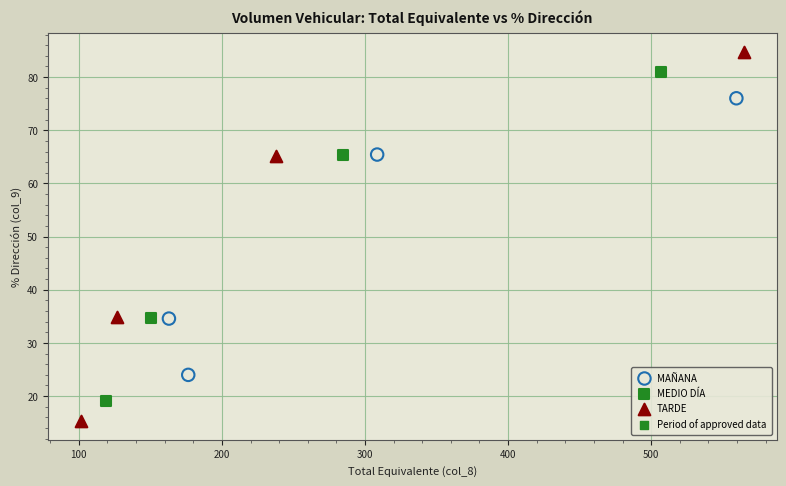

Which series contains the lowest Y value?

TARDE